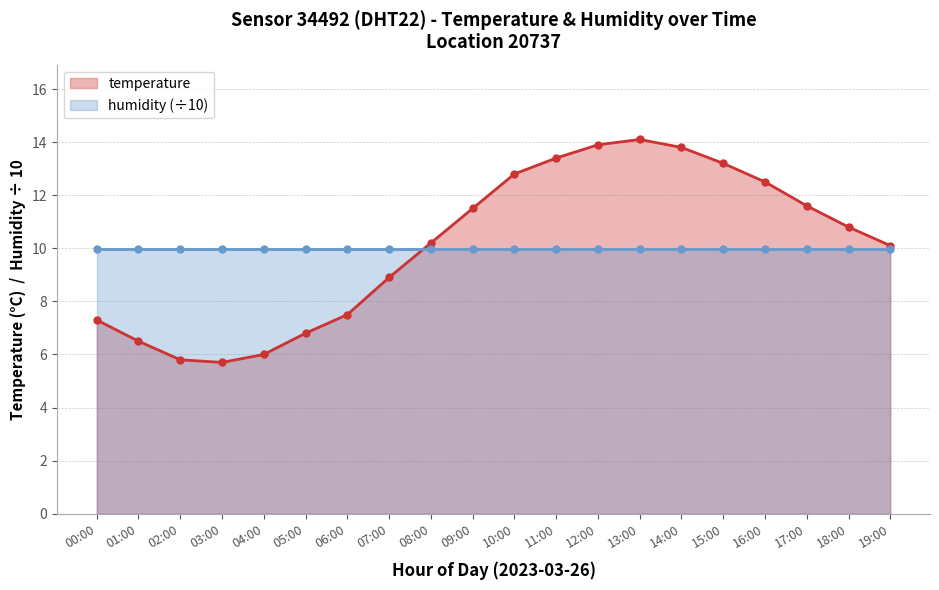

Where is the first local maximum?

13:00